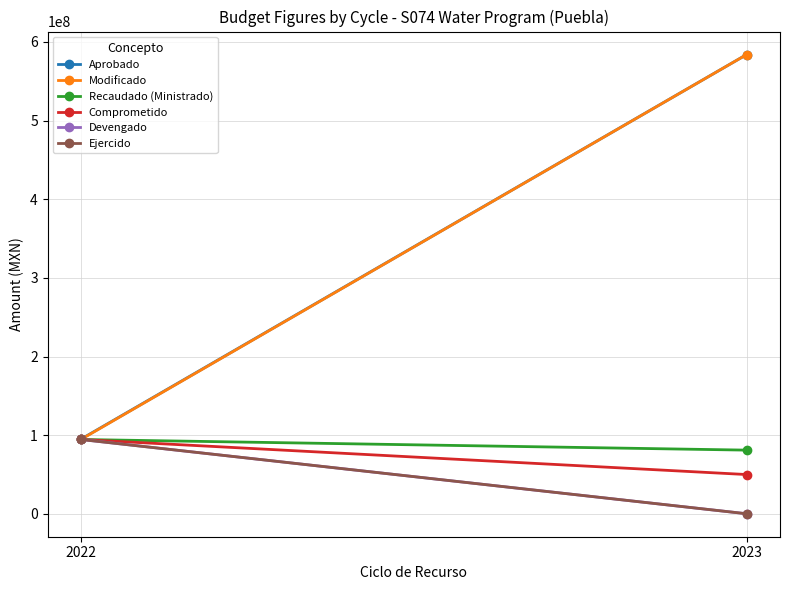

Where is Recaudado (Ministrado) nearest to the value 87692704?

2023